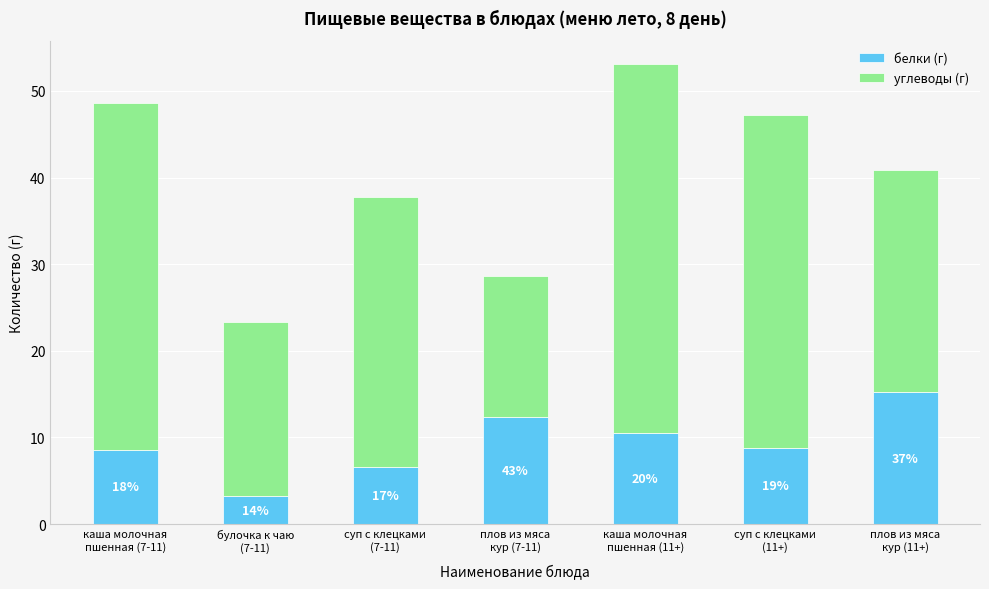

The белки (г) series shows 2.0 at каша молочная
пшенная (7-11). True or false?

False